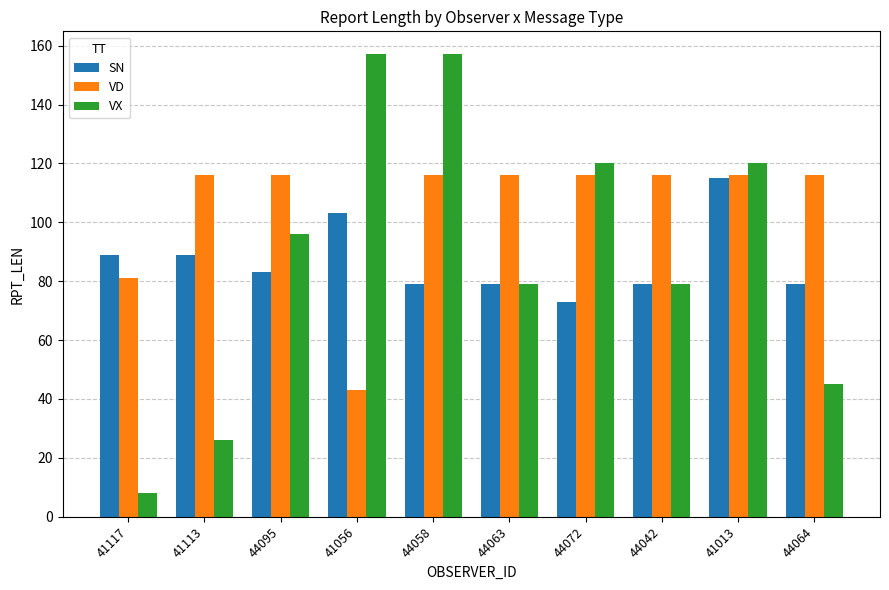

What is the sum of all VX values?

887